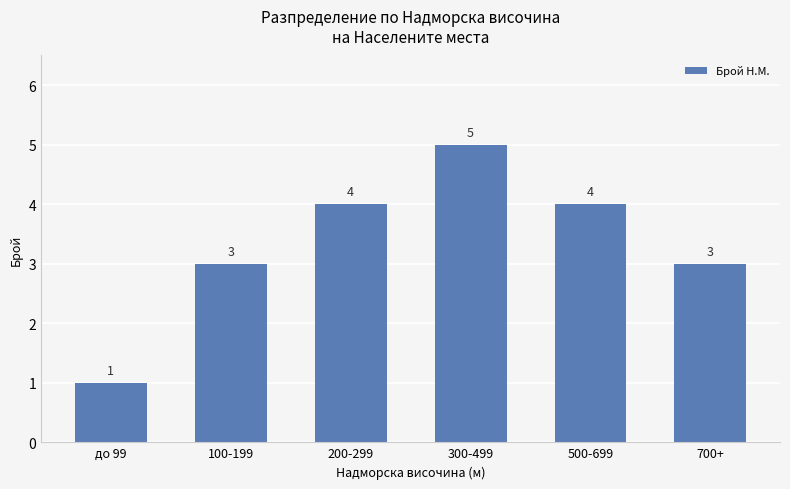

What is the change in value from до 99 to 700+?

+2